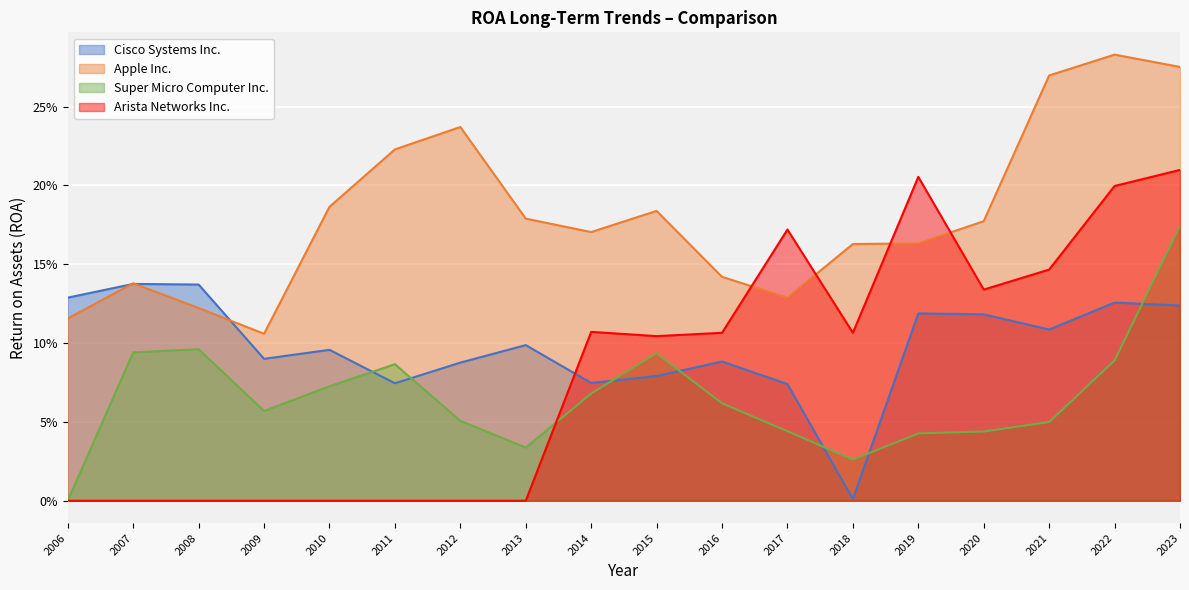

Which series has the largest total across all categories?

Apple Inc.